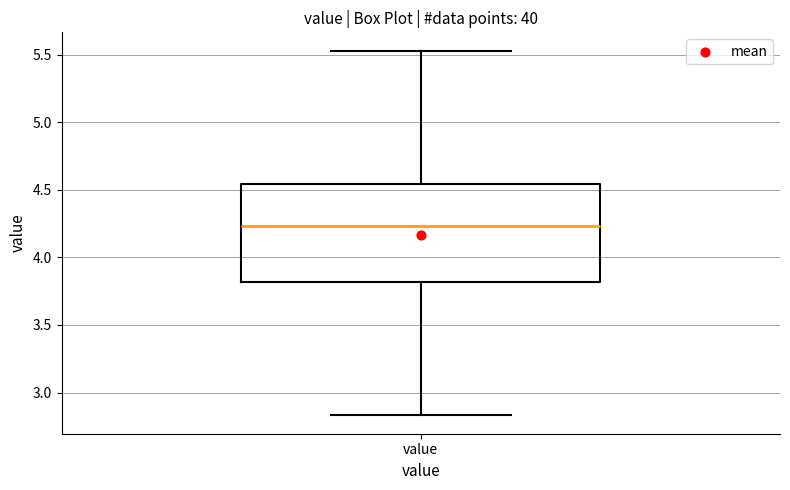

Read this box plot against the y-axis: the position of the median line, the range covered by the box, and the ends of both whiskers. The values are not printed on the chart, so give them approximately, as read against the axis.

median 4.25, box 3.80 to 4.55, whiskers 2.85 to 5.55